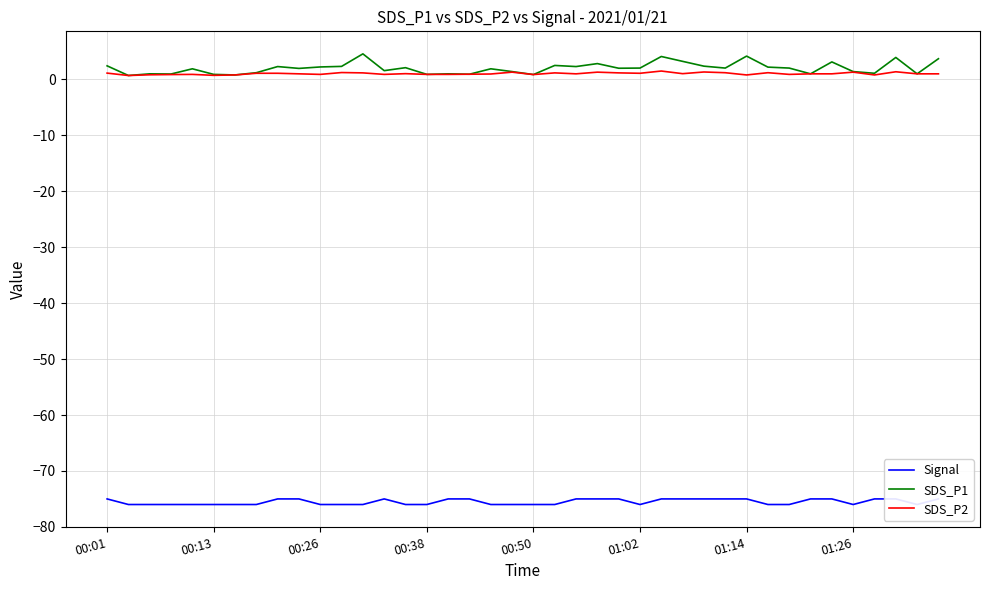

Count the Signal values in the range -76 to -75.

40